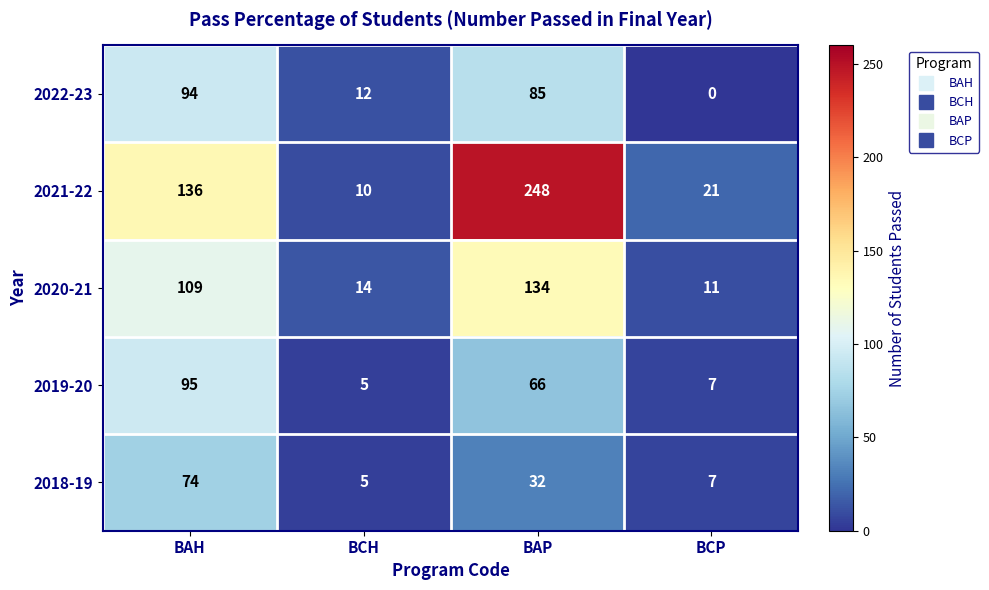

Reading left to right, extract all data points from this chart.

2022-23: 94	12	85	0
2021-22: 136	10	248	21
2020-21: 109	14	134	11
2019-20: 95	5	66	7
2018-19: 74	5	32	7